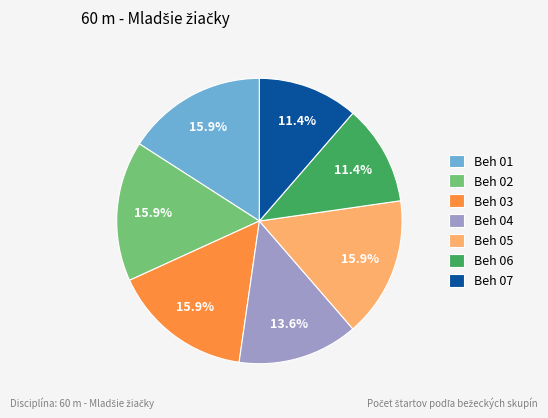

Between Beh 04 and Beh 06, which is larger?

Beh 04